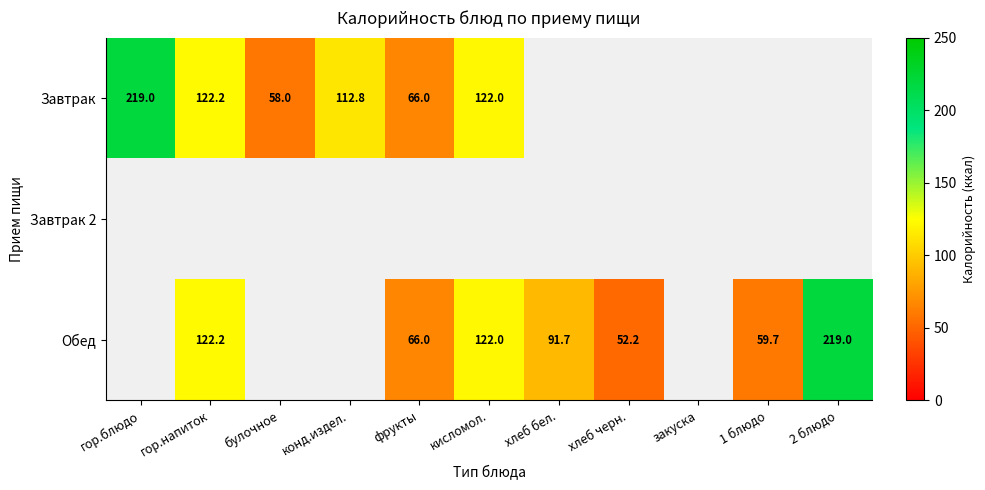

What is the difference between the Обед values at 2 блюдо and фрукты?

153.0